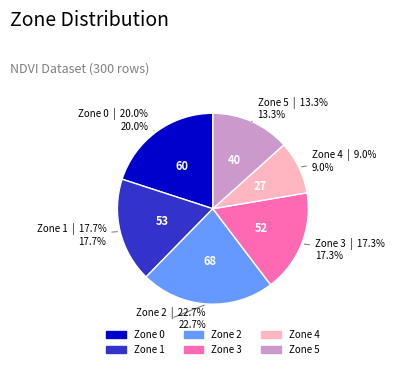

Does any single category account for the majority?

No